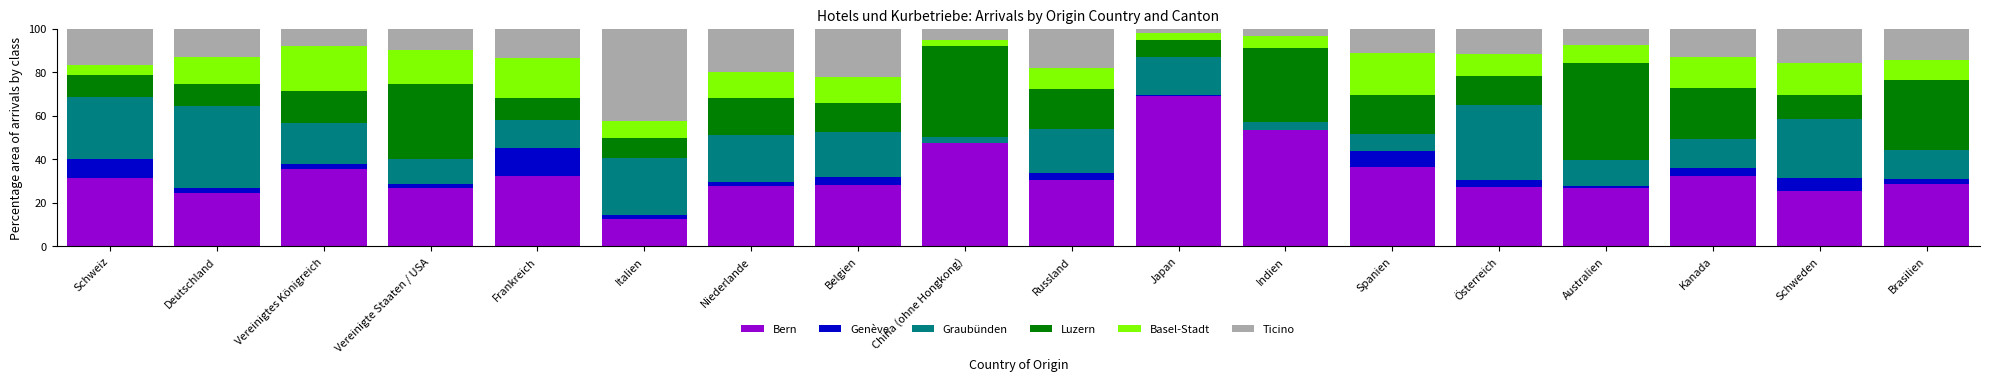

What is the total value across all series at Brasilien?

100.0